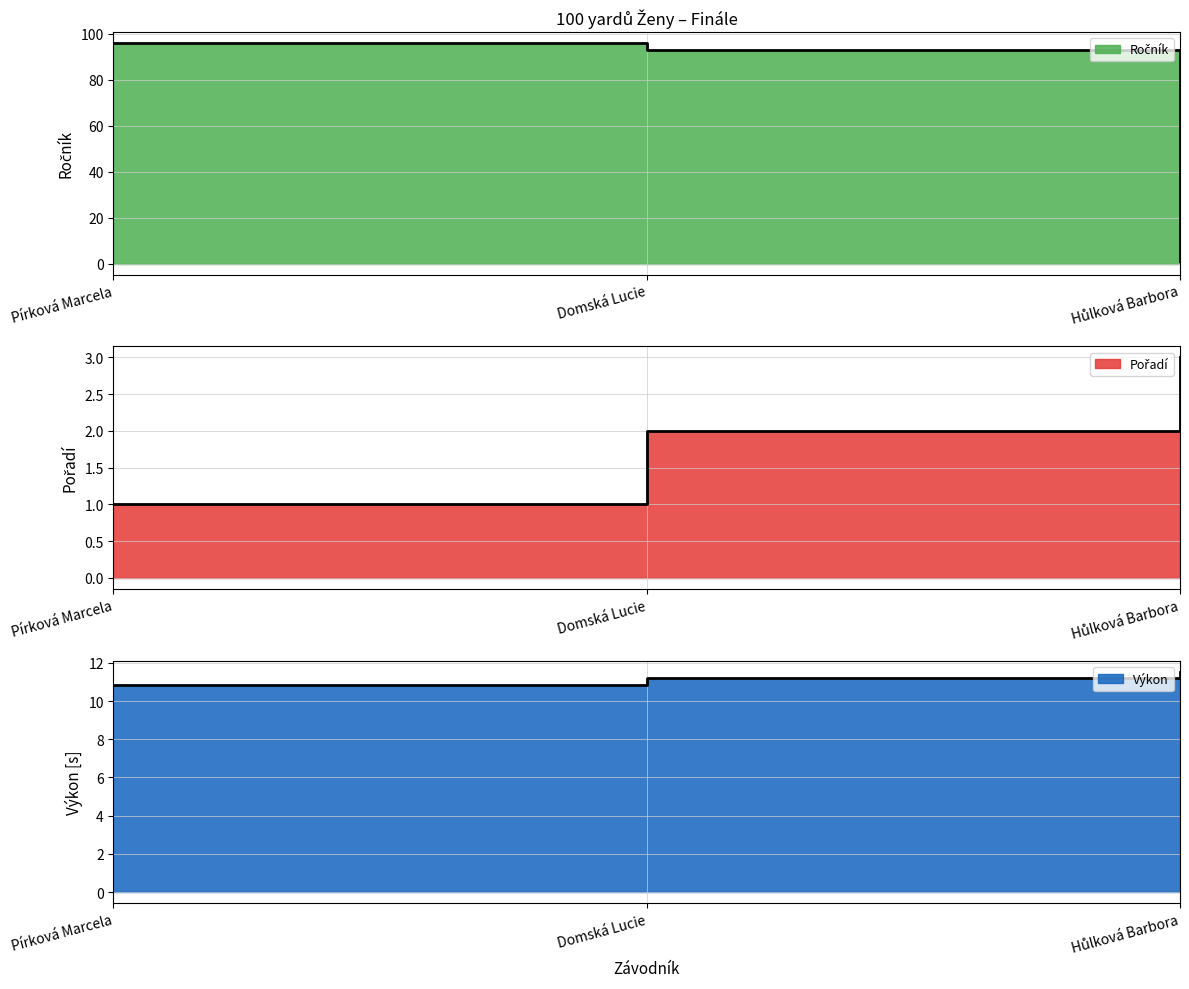

Reading left to right, transcribe all the data shown in this chart.

Ročník: Pírková Marcela=96.0	Domská Lucie=93.0	Hůlková Barbora=1.0
Pořadí: Pírková Marcela=1.0	Domská Lucie=2.0	Hůlková Barbora=3.0
Výkon: Pírková Marcela=10.8	Domská Lucie=11.2	Hůlková Barbora=11.5